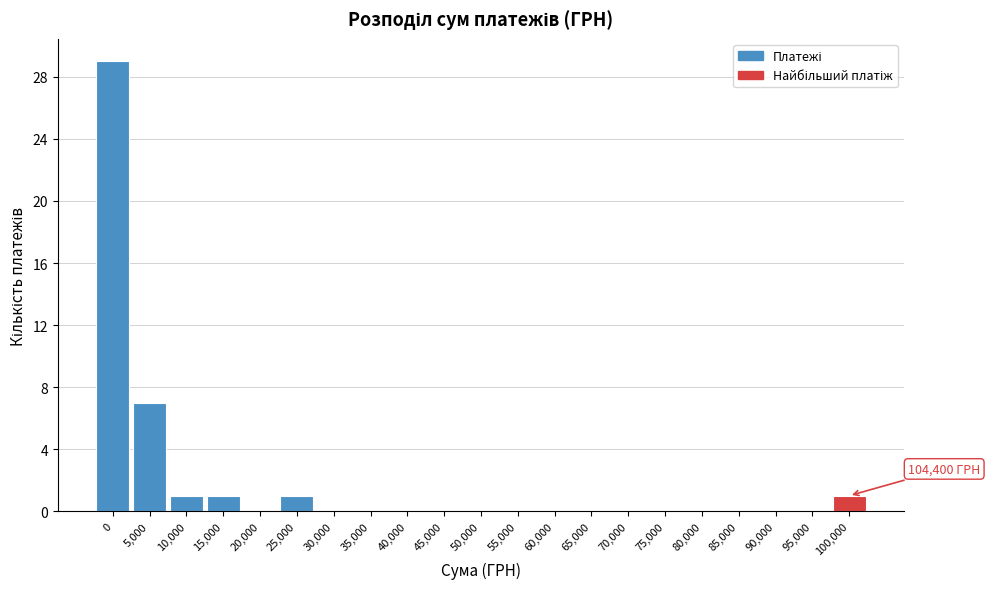

Reading left to right, transcribe all the data shown in this chart.

0=29	5,000=7	10,000=1	15,000=1	20,000=0	25,000=1	30,000=0	35,000=0	40,000=0	45,000=0	50,000=0	55,000=0	60,000=0	65,000=0	70,000=0	75,000=0	80,000=0	85,000=0	90,000=0	95,000=0	100,000=1